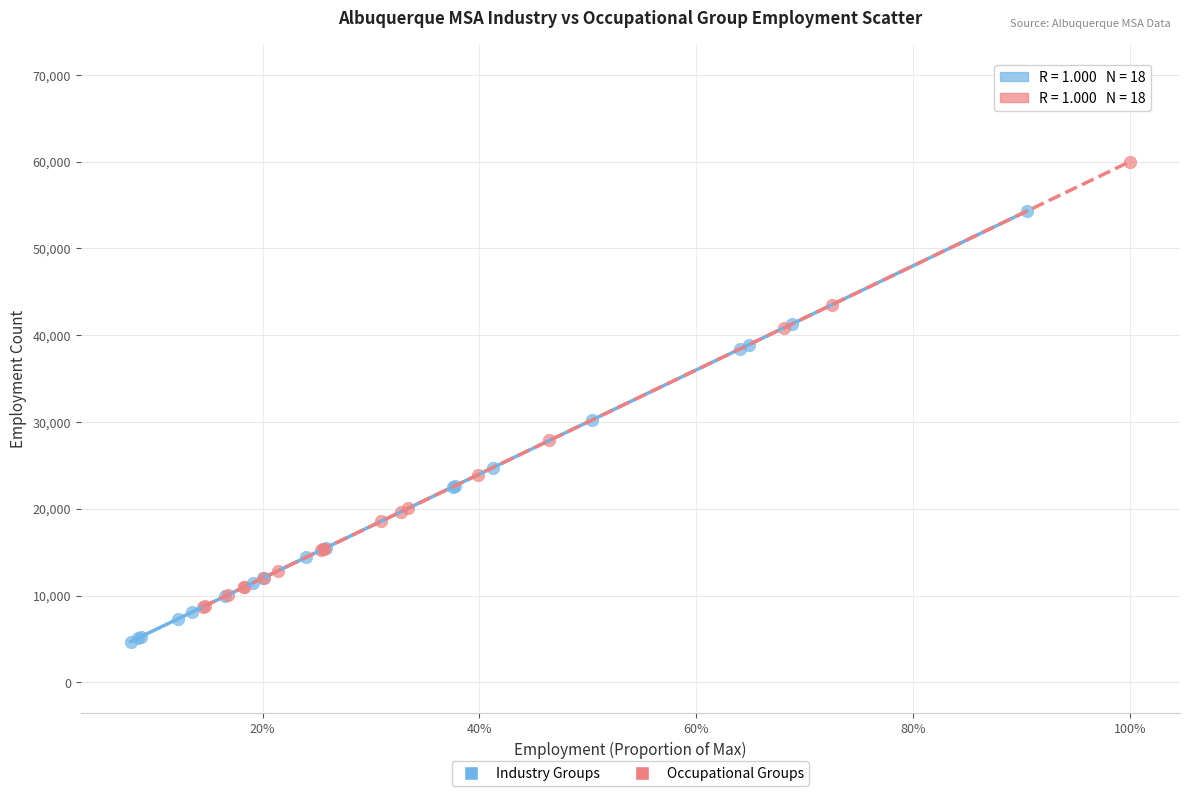

Which series contains the highest Y value?

Occupational Groups